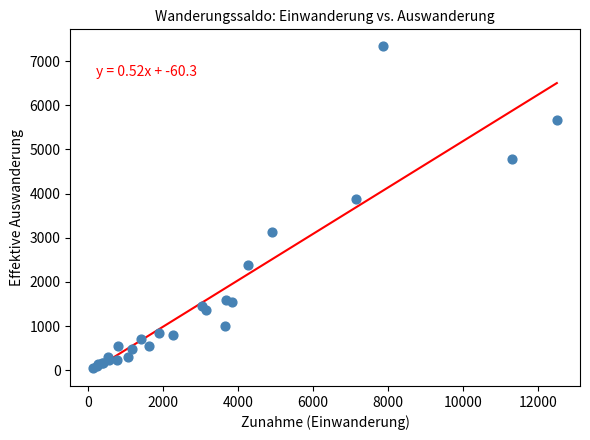

What Y value in the scatter plot is closest to 3706?

3868